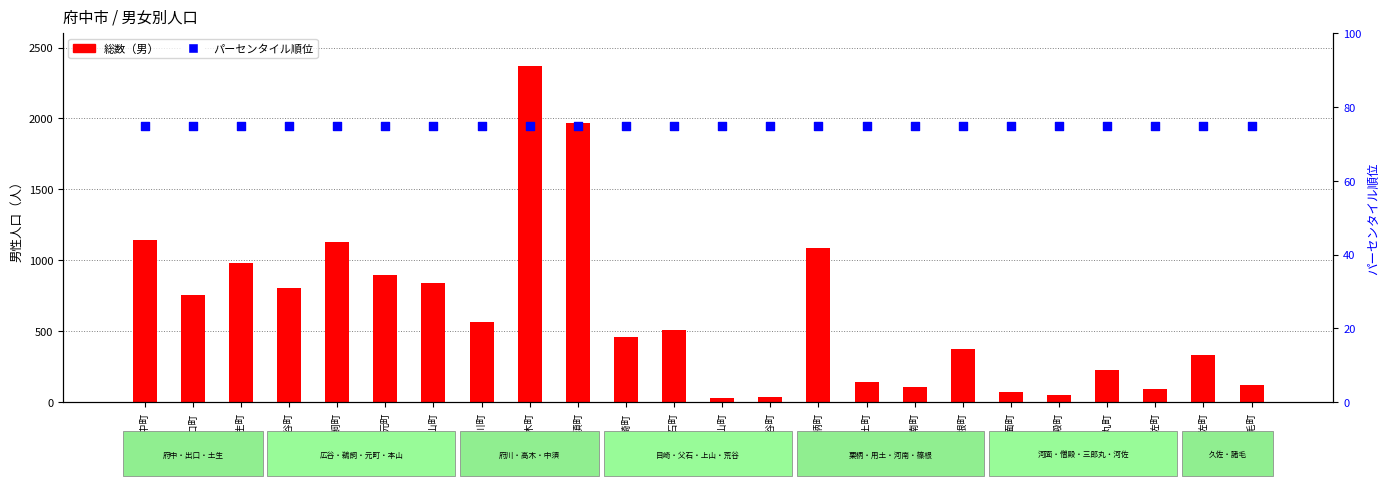

Is the value of 総数（男） at 河佐町 greater than the value of パーセンタイル順位 at 目崎町?

Yes